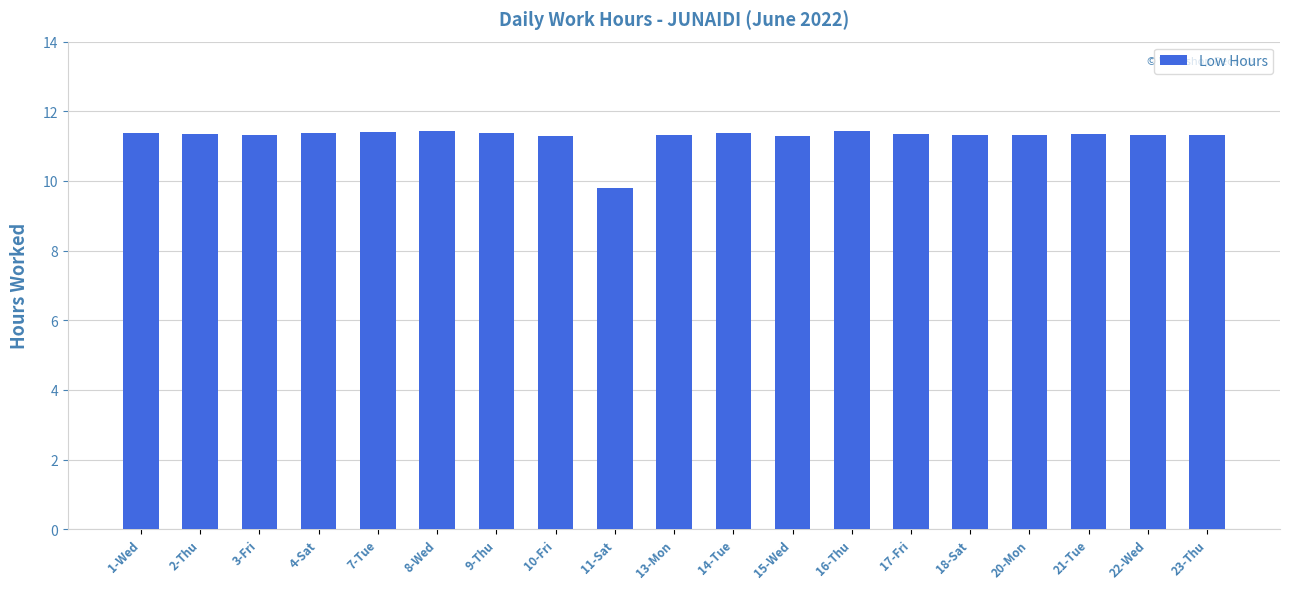

What is the greatest value displayed?

11.4